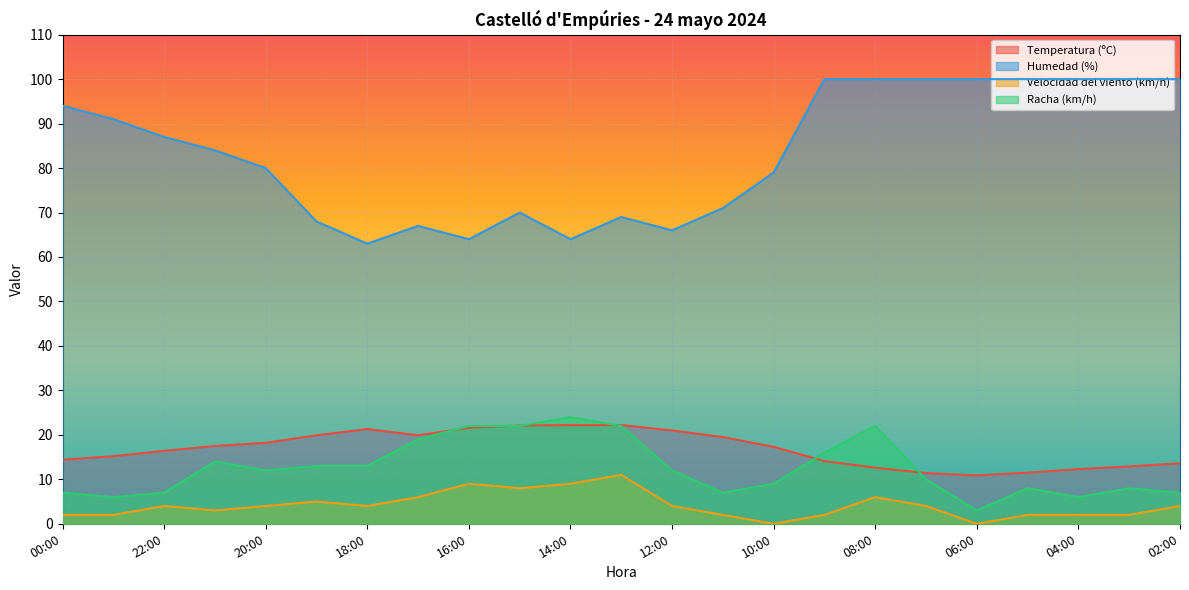

How many data points in Humedad (%) are less than 84?

11